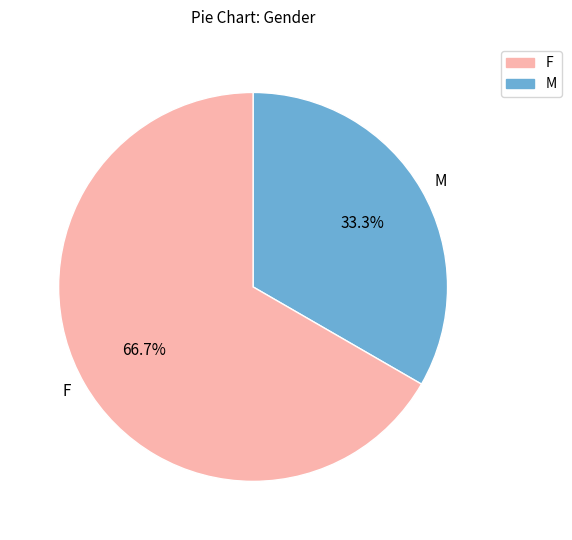

To the nearest percent, what is the average slice percentage?

50%